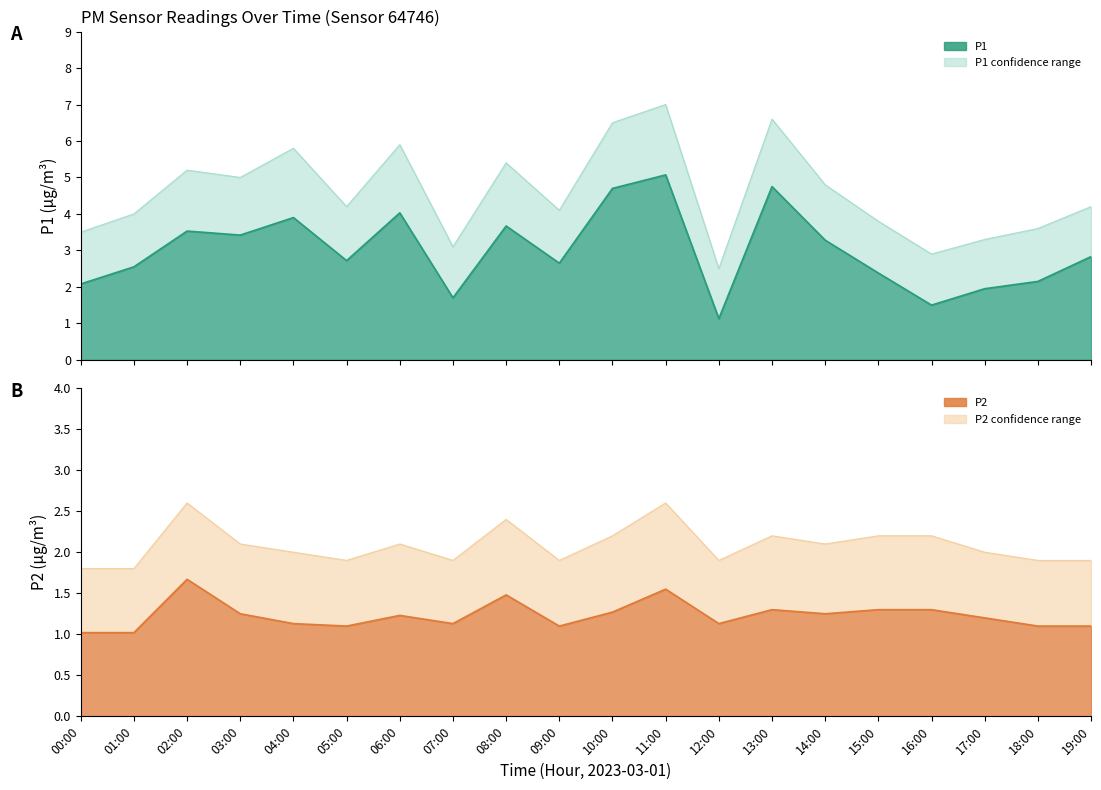

Which category has the highest value in the P2 series?

02:00